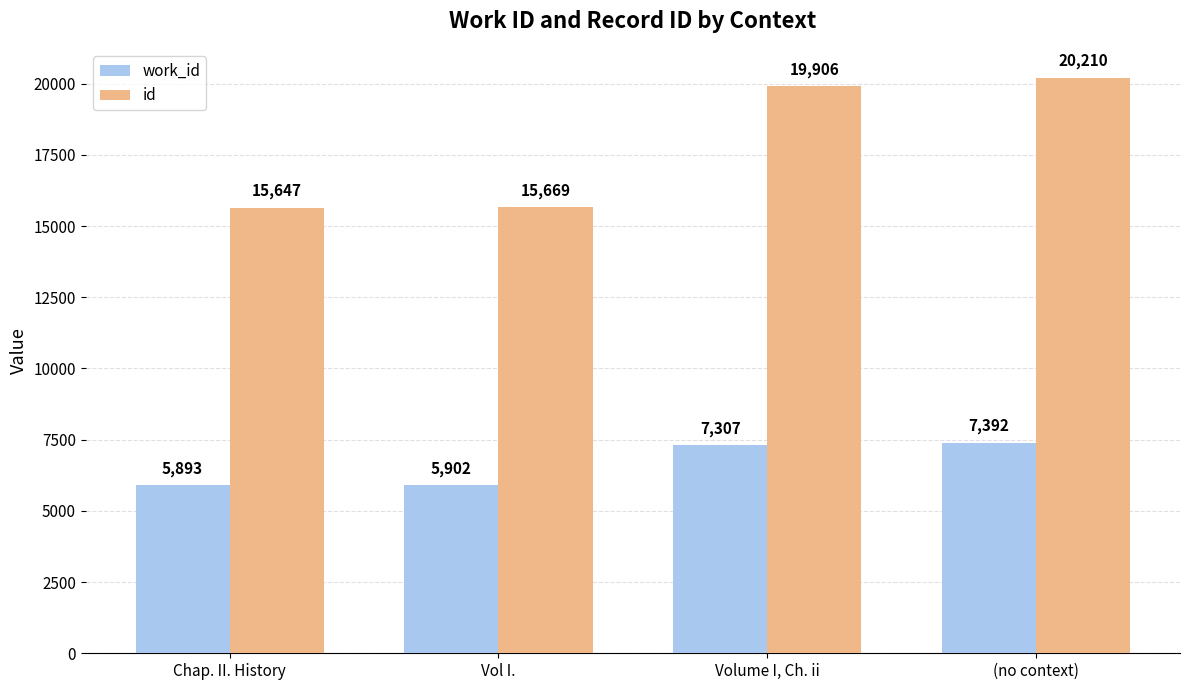

What is the difference between the maximum and minimum values in the id series?

4563